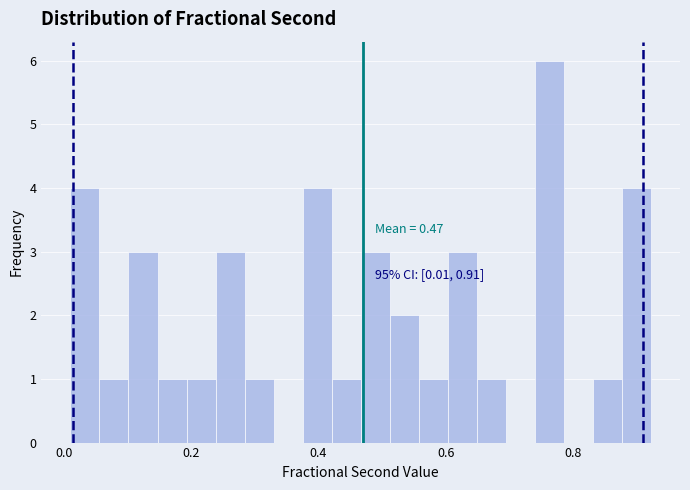

Around what value on the x-axis is the tallest bar? Give the approximate position of its centre, as read against the axis.

0.76